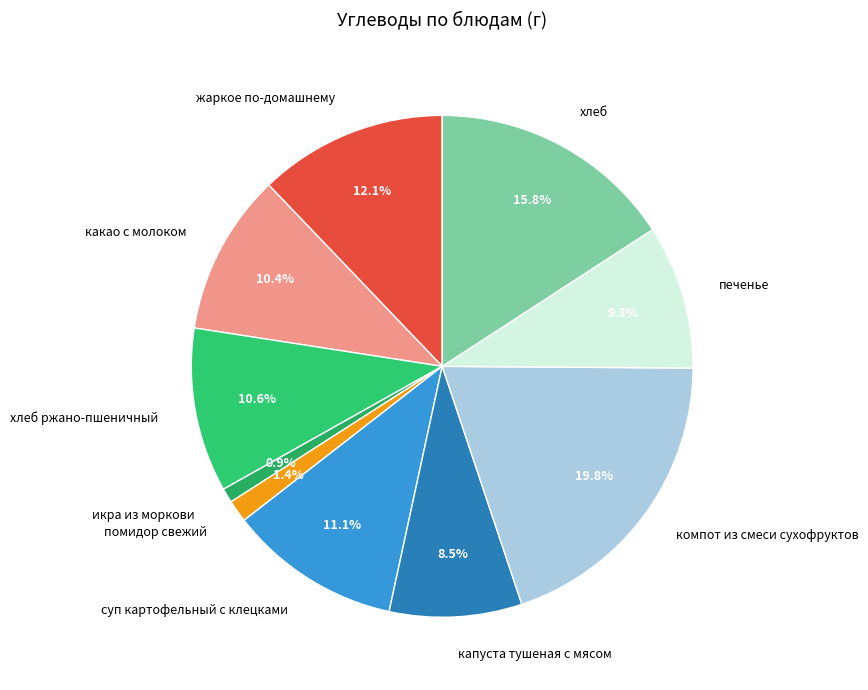

How many slices are in this pie chart?

10